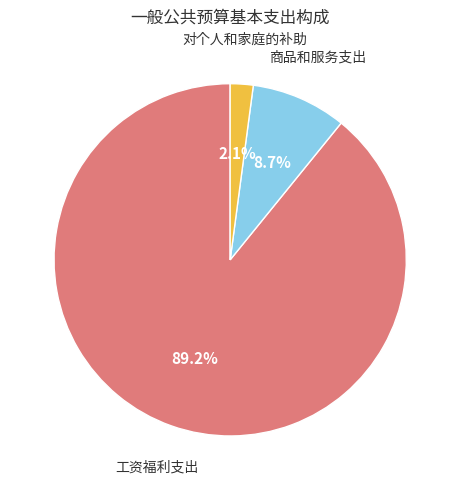

Does any single category account for the majority?

Yes